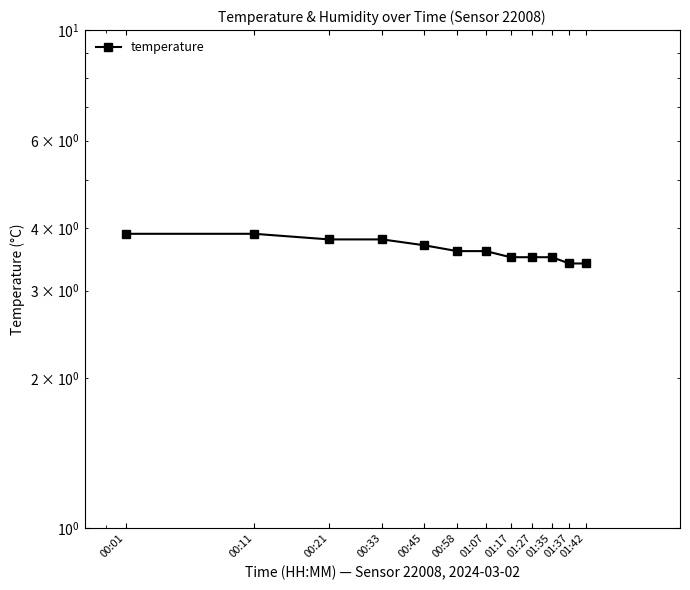

What is the change in value from 00:58 to 01:17?

-0.1